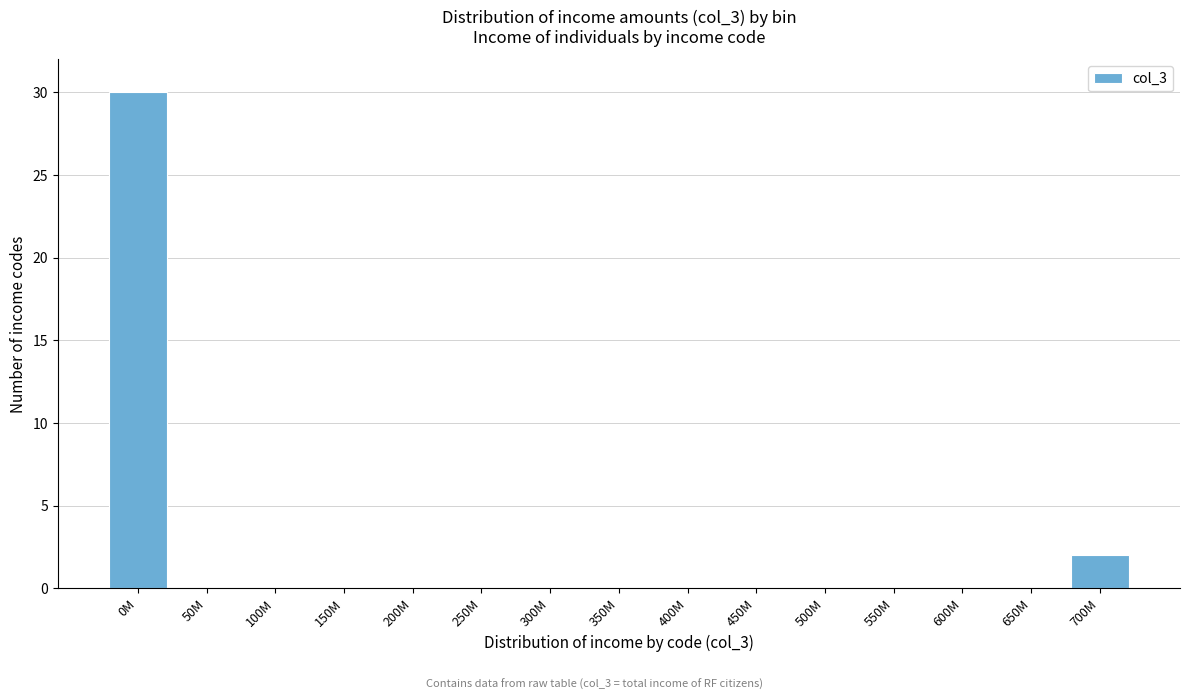

Reading right to left, what are all the values shown in this chart?

700M=2	650M=0	600M=0	550M=0	500M=0	450M=0	400M=0	350M=0	300M=0	250M=0	200M=0	150M=0	100M=0	50M=0	0M=30